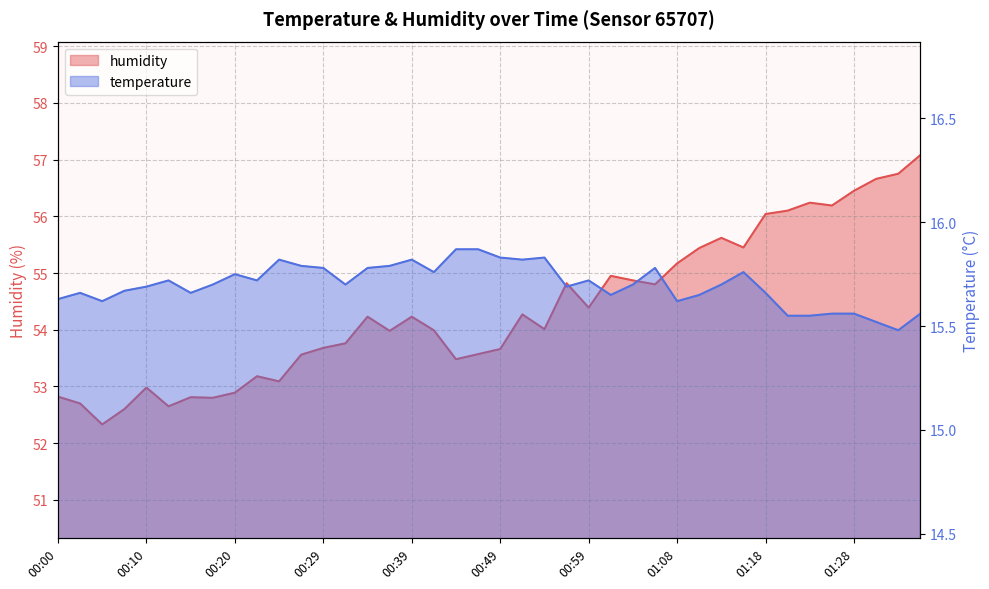

How many data points in humidity are above 54?

21